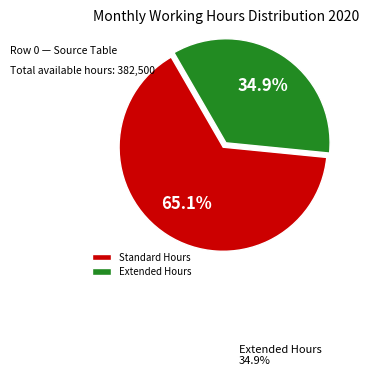

Combined, what portion of the pie is Standard Hours and Extended Hours?

100.0%